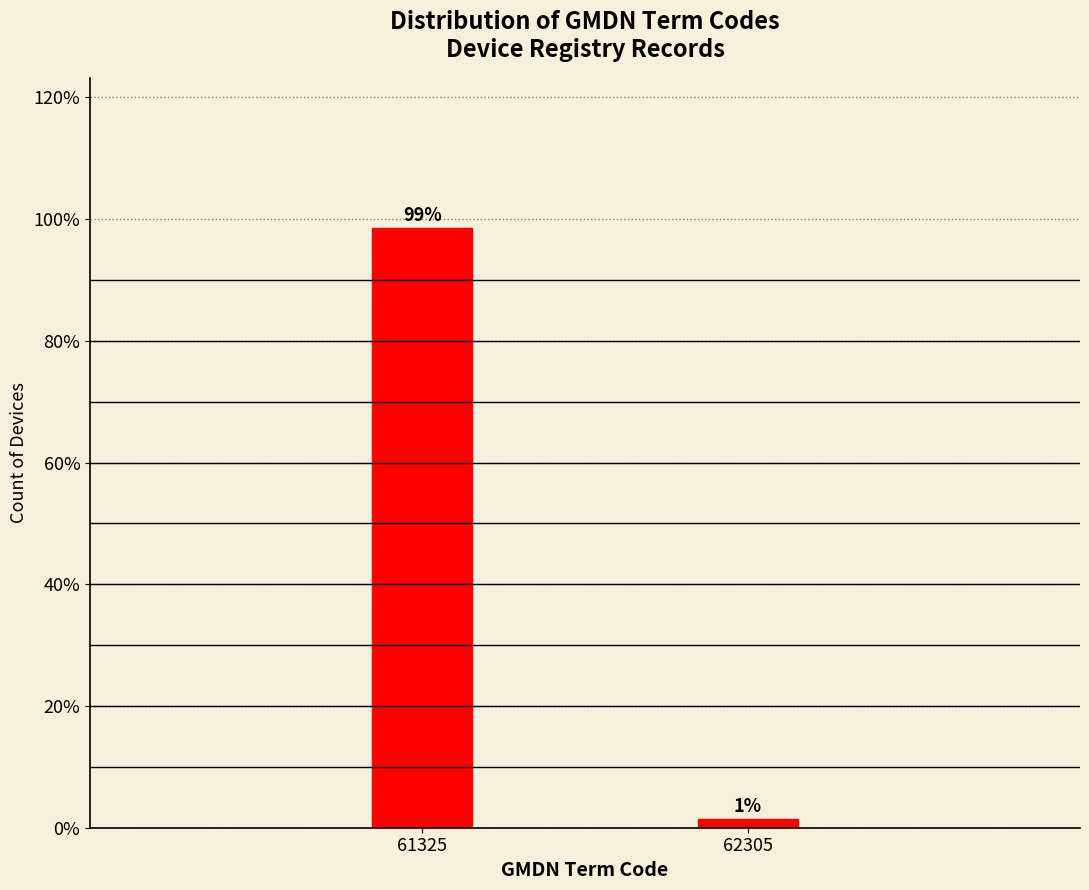

Where is the data nearest to the value 50?

62305